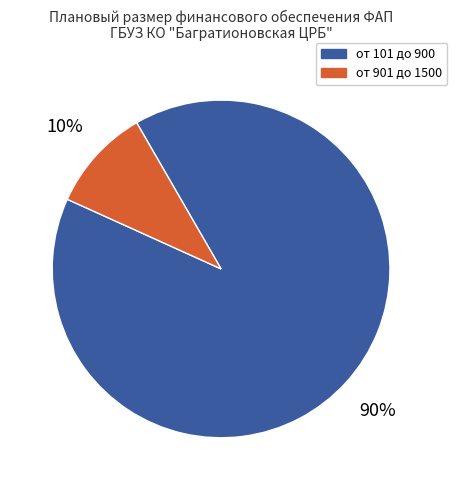

Between от 101 до 900 and от 901 до 1500, which is larger?

от 101 до 900